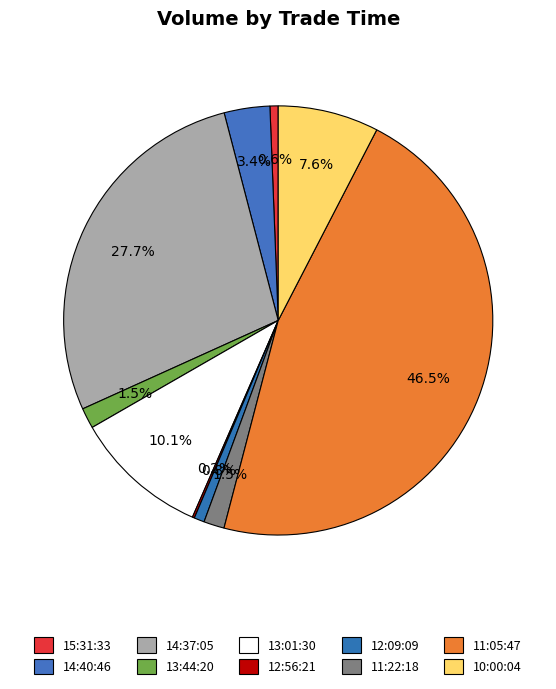

Which category has the smallest portion of the pie?

12:56:21